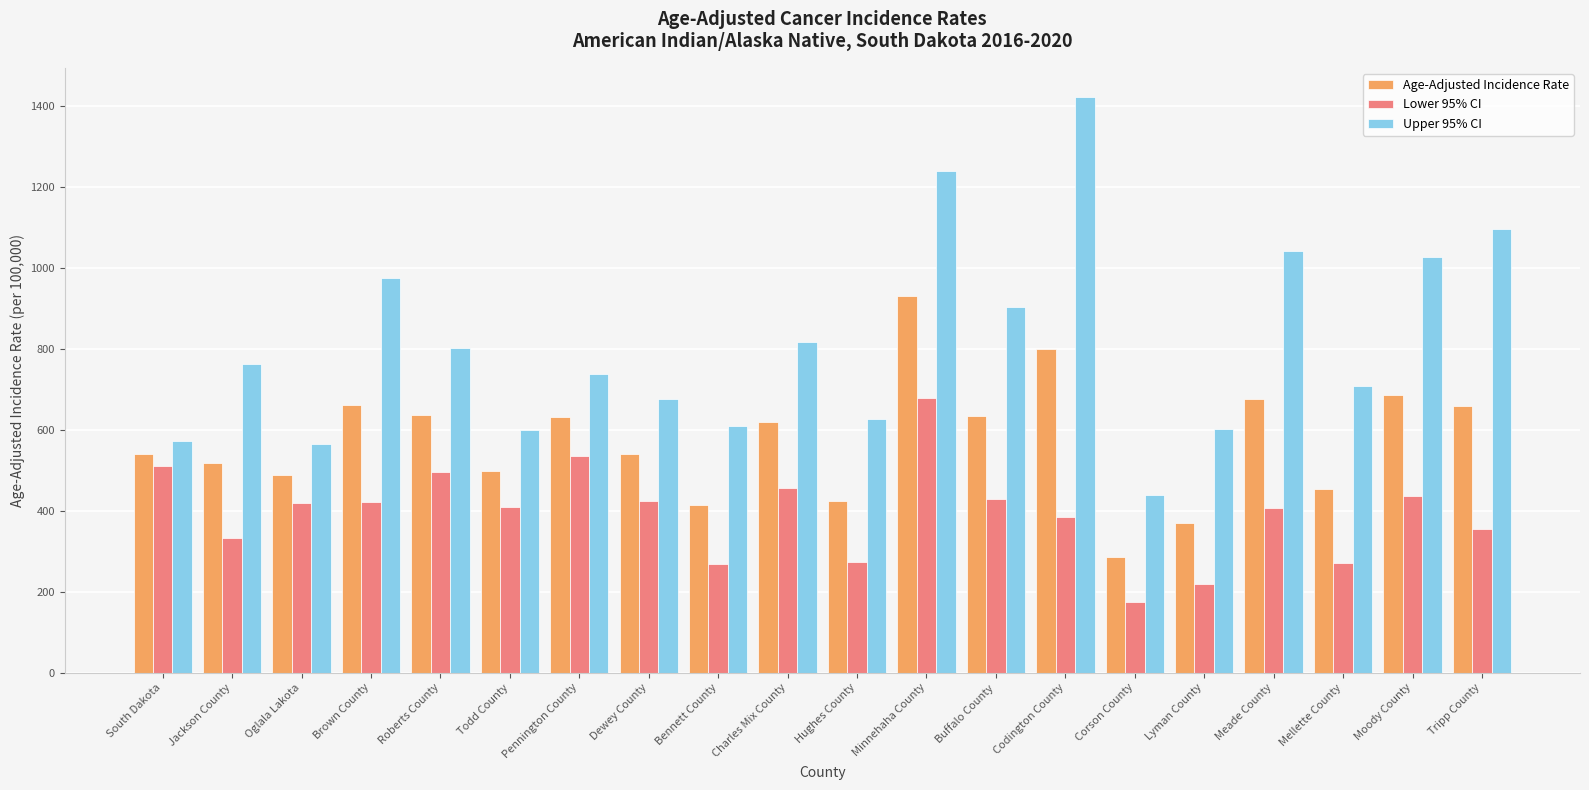

Rank the series at Mellette County from highest to lowest value.

Upper 95% CI, Age-Adjusted Incidence Rate, Lower 95% CI